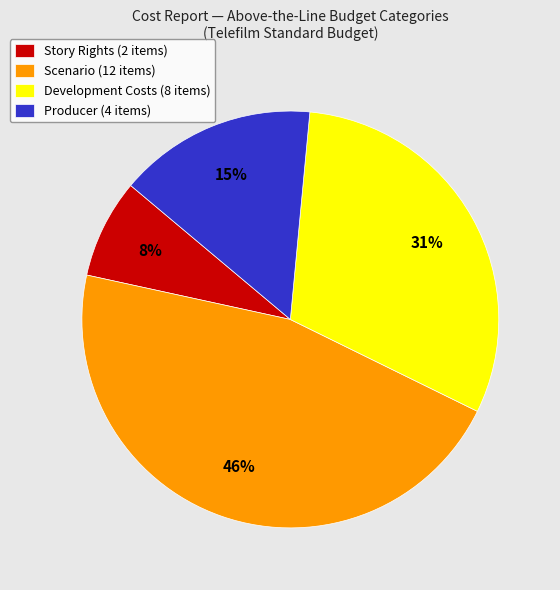

What is the largest slice in the pie chart?

Scenario (12 items)